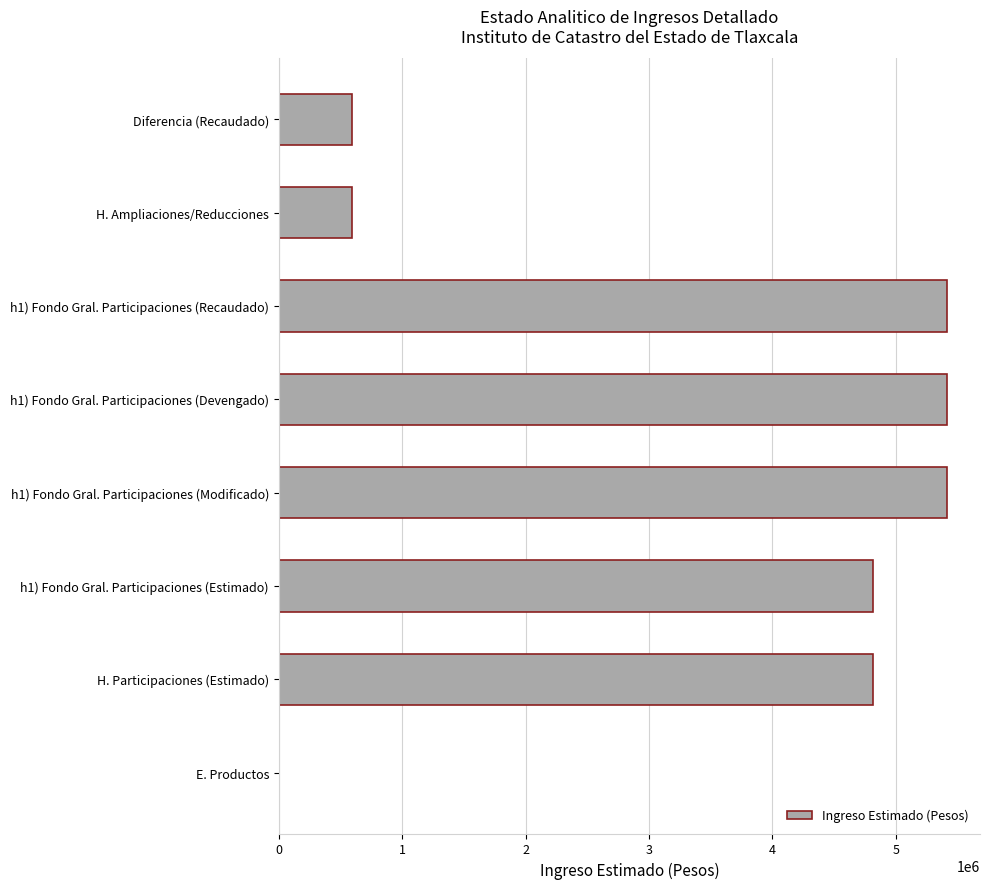

Reading bottom to top, list all the values displayed in this chart.

E. Productos=8	H. Participaciones (Estimado)=4817000	h1) Fondo Gral. Participaciones (Estimado)=4817000	h1) Fondo Gral. Participaciones (Modificado)=5410411	h1) Fondo Gral. Participaciones (Devengado)=5410411	h1) Fondo Gral. Participaciones (Recaudado)=5410411	H. Ampliaciones/Reducciones=593411	Diferencia (Recaudado)=593411